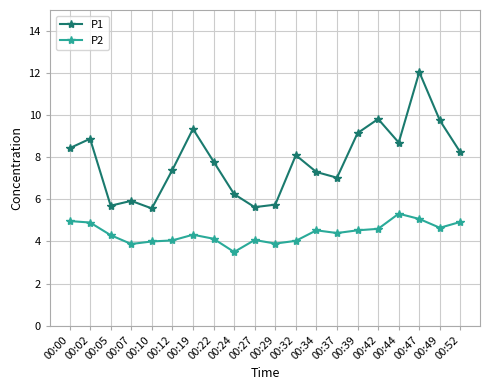

Is the value of P1 at 00:10 greater than the value of P2 at 00:49?

Yes